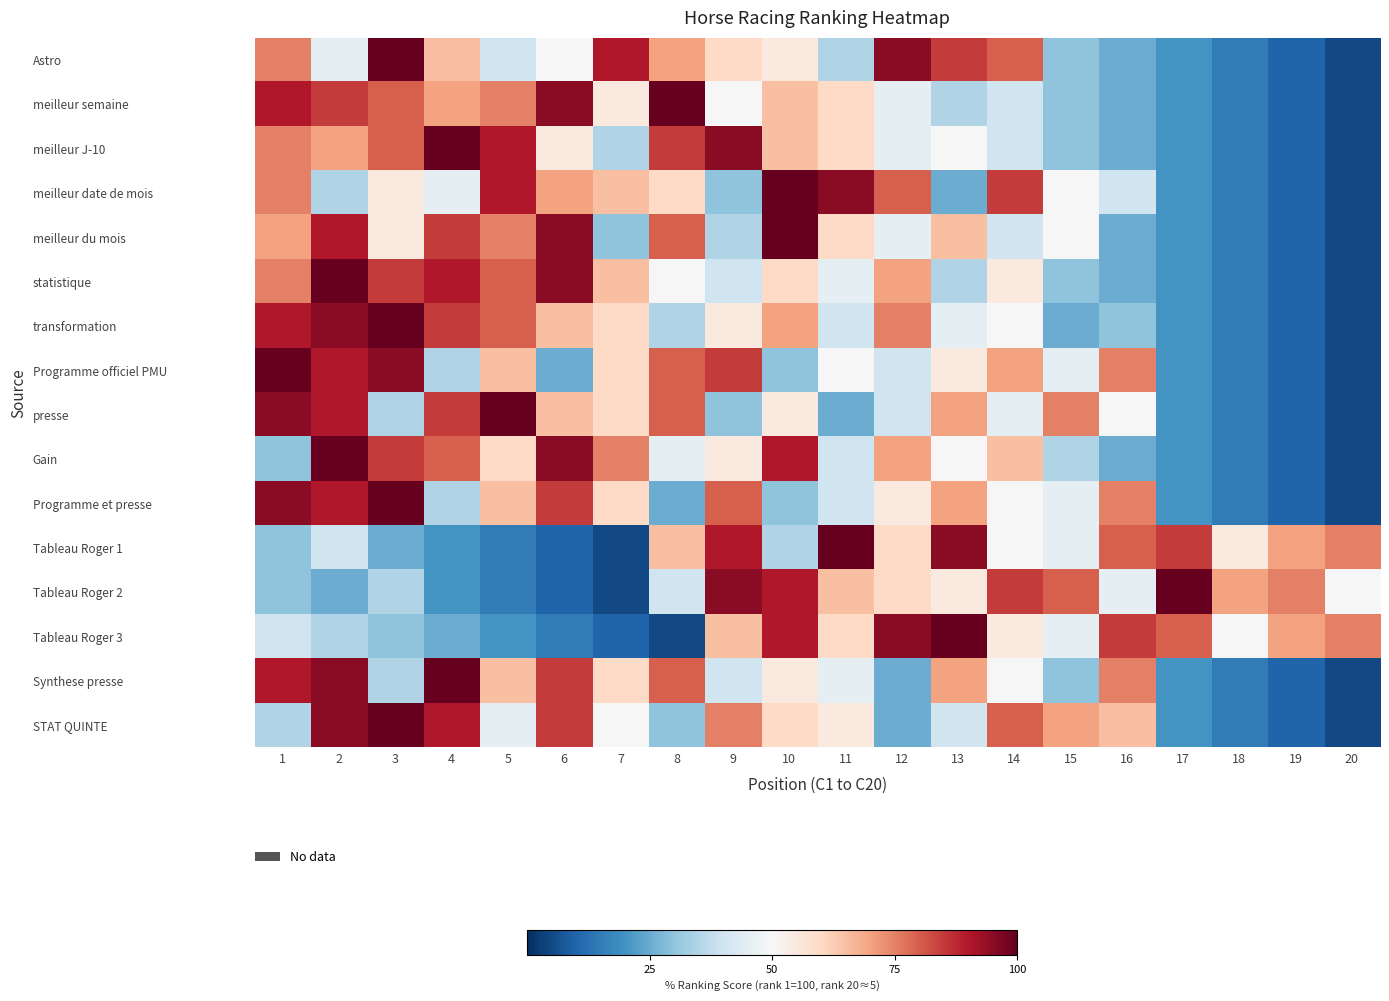

Which category has the highest value across all series?

3